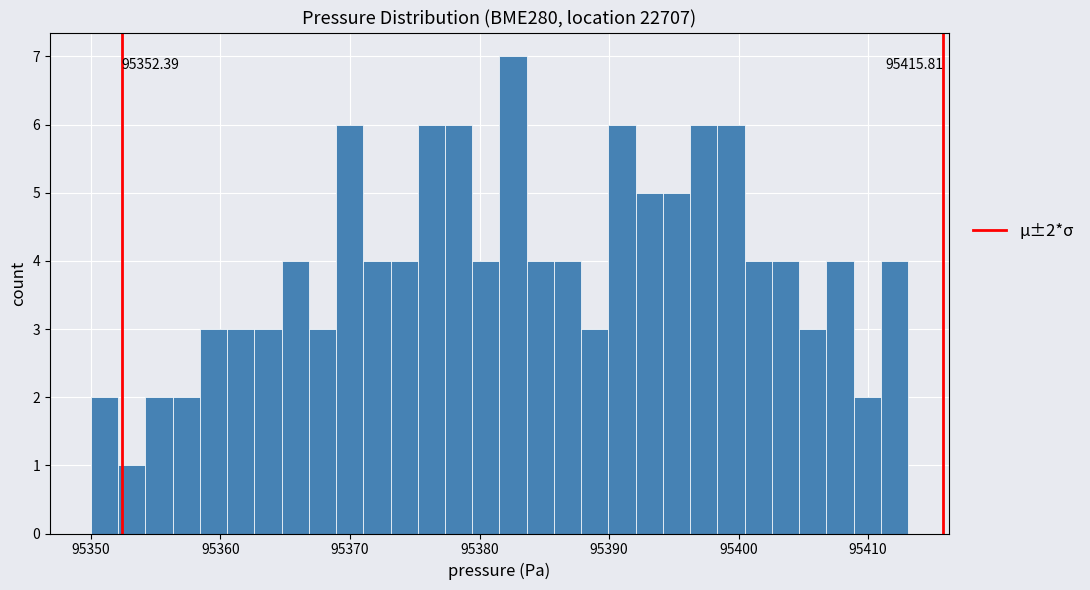

Around what value on the x-axis is the tallest bar? Give the approximate position of its centre, as read against the axis.

95383